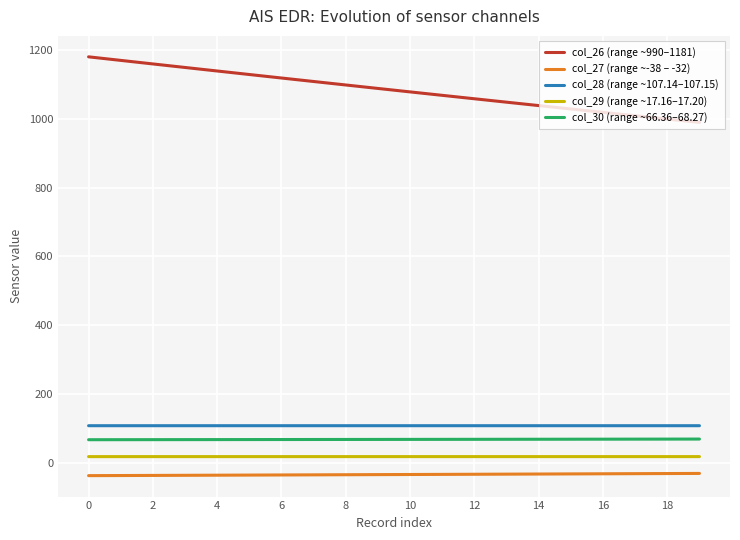

Which series has the largest range (max minus min)?

col_26 (range ~990–1181)